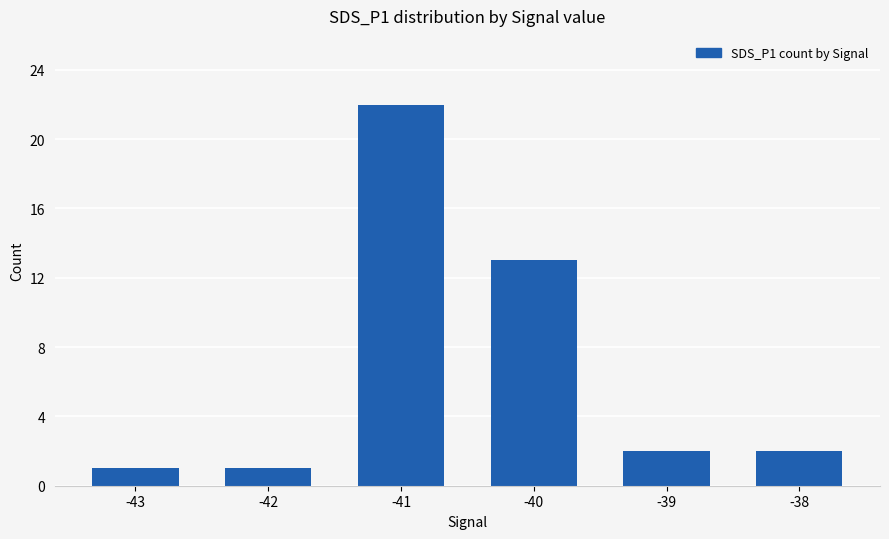

At which category does the chart reach its peak across all series?

-41